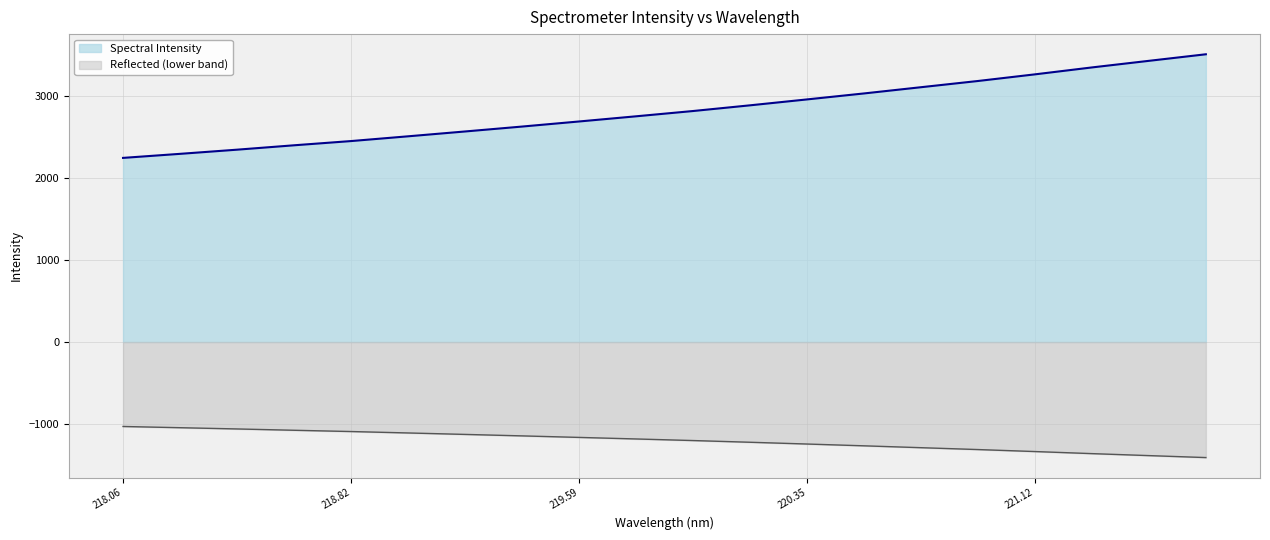

List the series in order of their overall mean, lowest first.

Reflected (lower band), Spectral Intensity